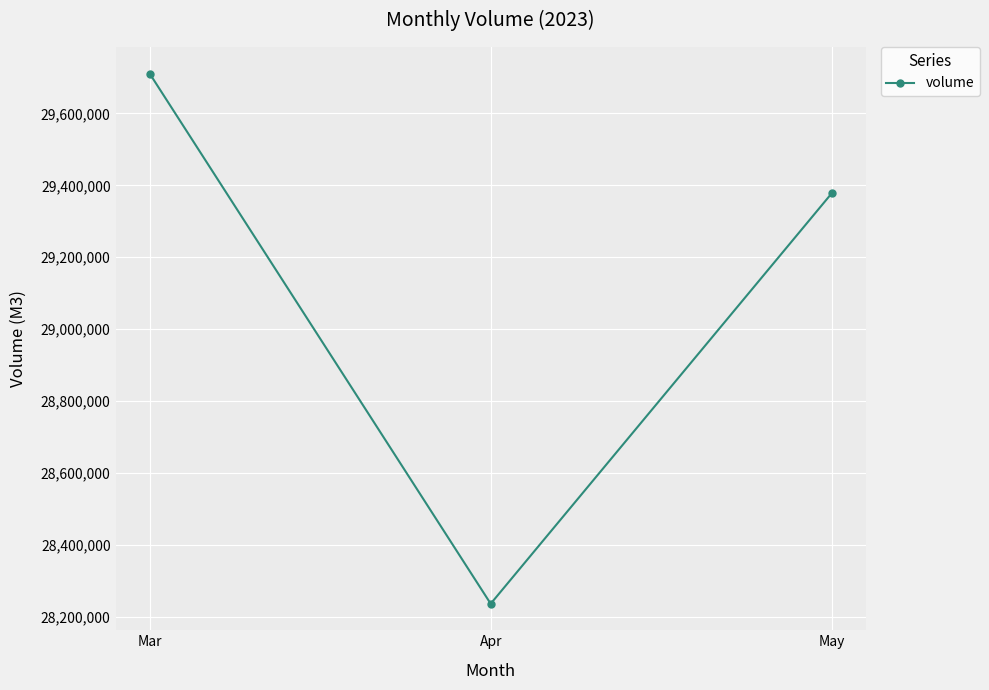

The value at May is 29377934. True or false?

True